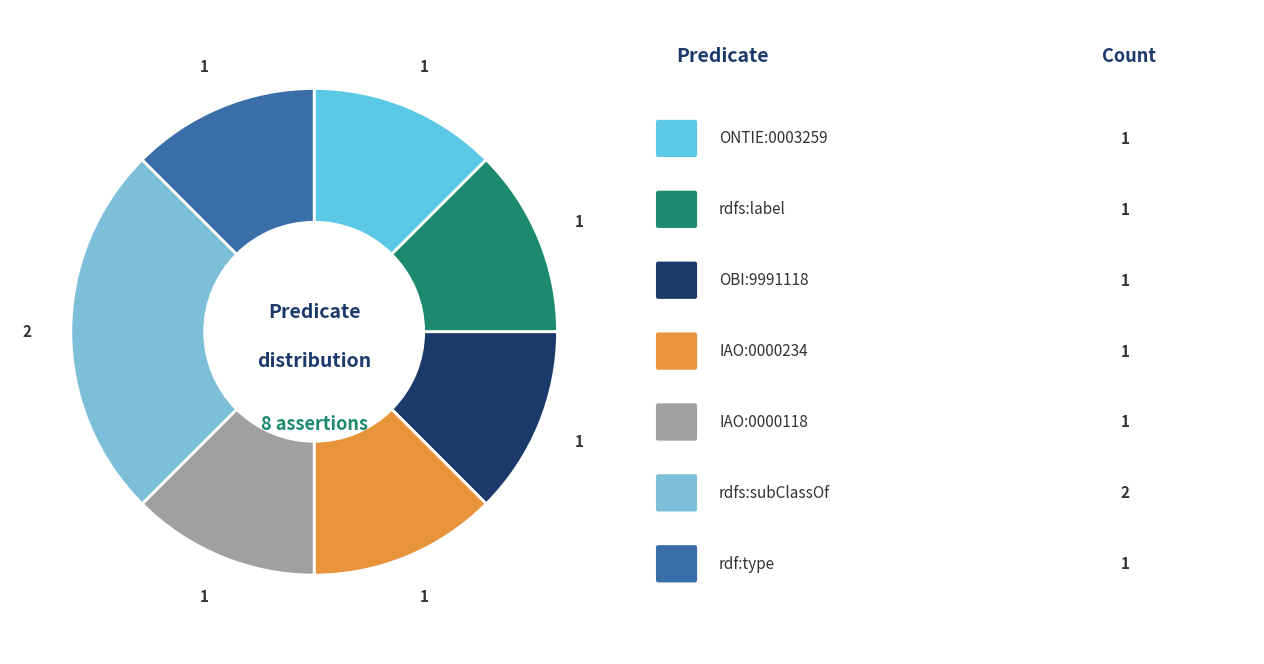

Count the number of slices in the pie.

7